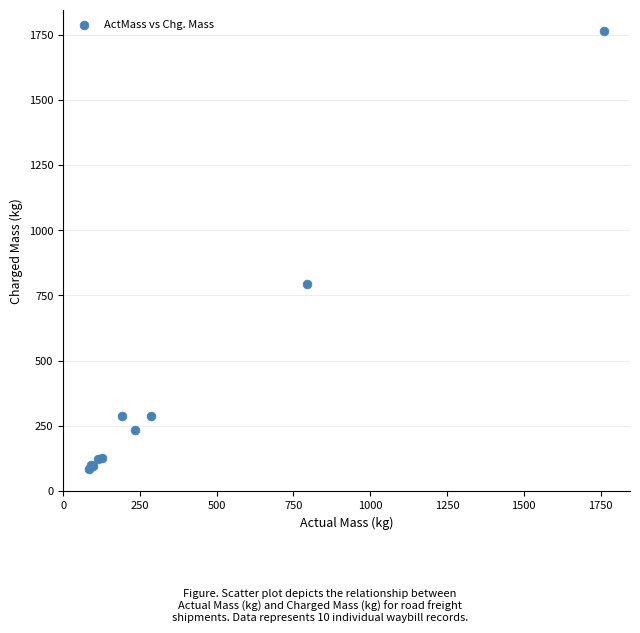

What Y value in the scatter plot is closest to 923?

793